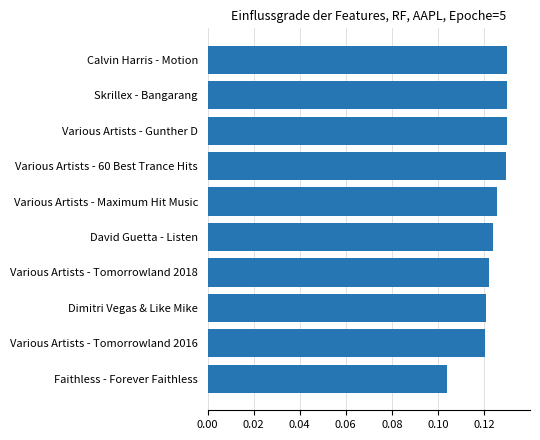

Which label corresponds to the smallest value in the chart?

Faithless - Forever Faithless